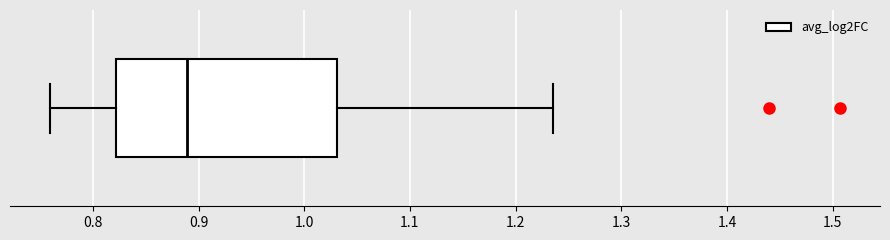

Transcribe this box plot: give where the median line is, the range the box spans, and where the two whiskers end, as read against the x-axis. The values are not printed on the chart, so give them approximately, as read against the axis.

median 0.89, box 0.82 to 1.03, whiskers 0.76 to 1.24